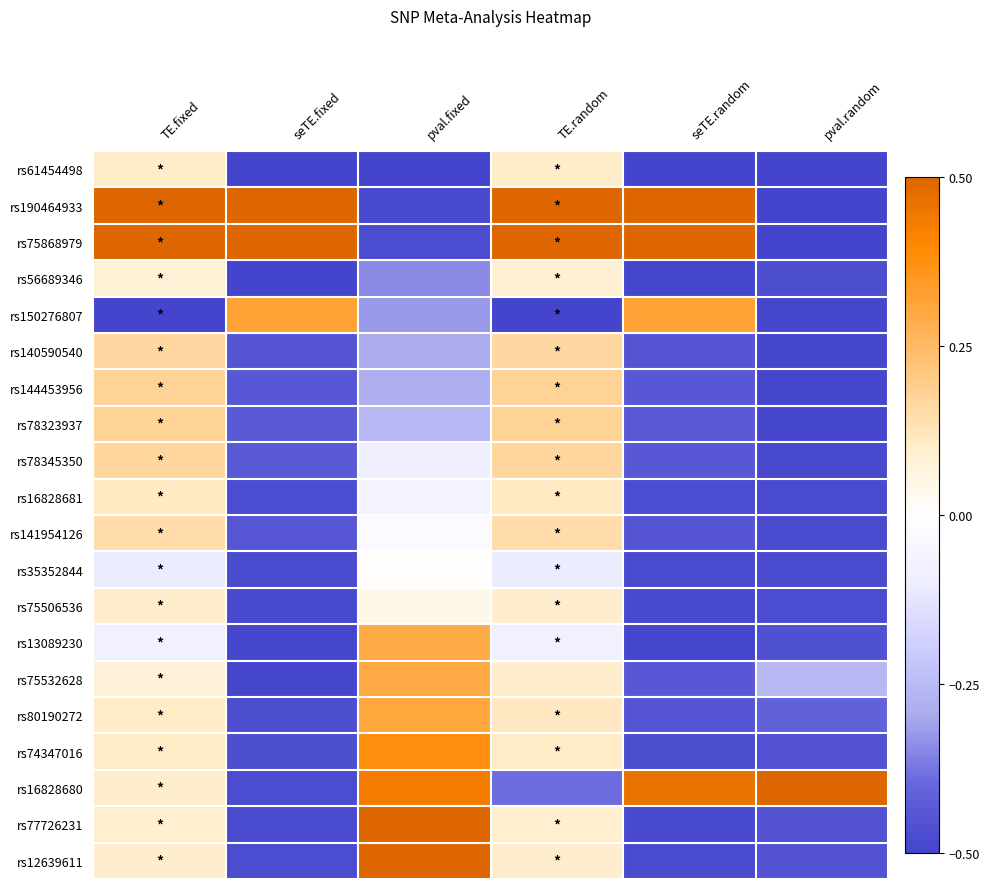

At how many categories does at least one series exceed 0?

6